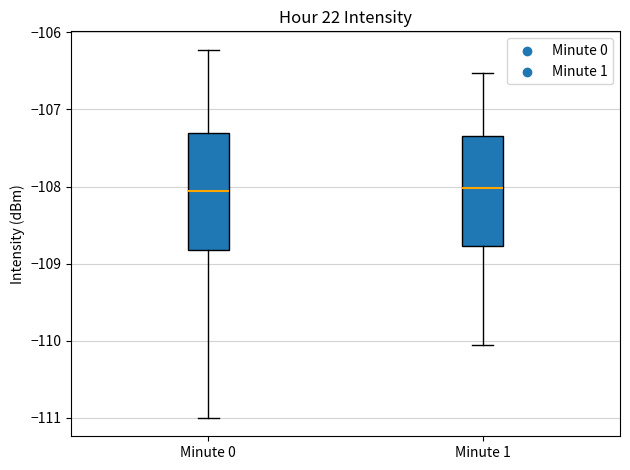

Reading left to right, transcribe this box plot: for each box, give where its median line is, the range the box spans, and where its two whiskers end, as read against the y-axis. The values are not printed on the chart, so give them approximately, as read against the axis.

Minute 0: median -108.1, box -108.8 to -107.3, whiskers -111.0 to -106.2
Minute 1: median -108.0, box -108.8 to -107.3, whiskers -110.1 to -106.5